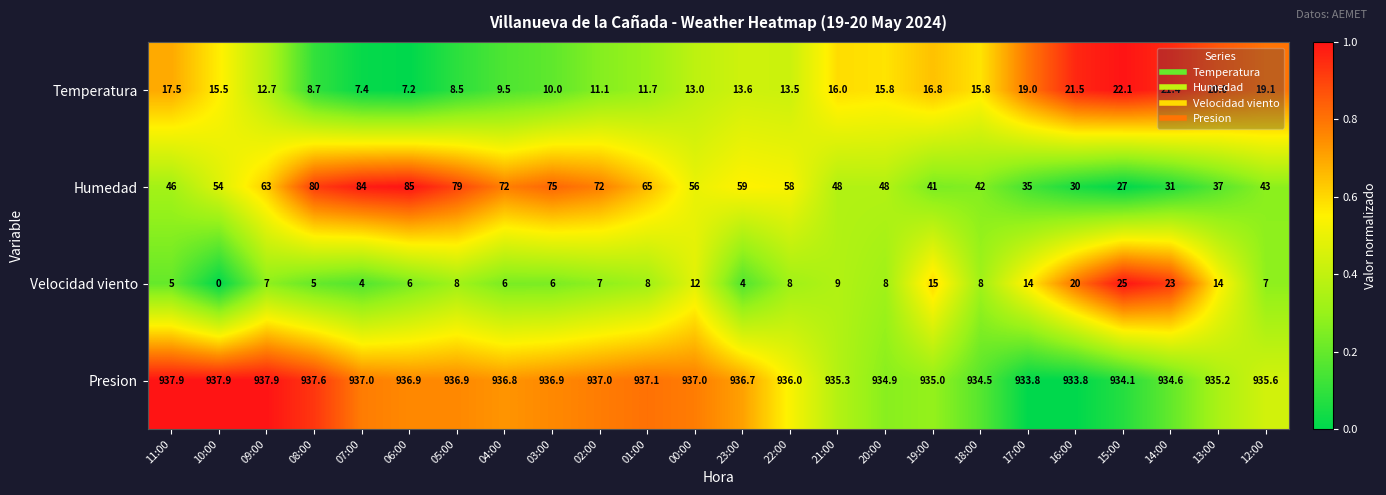

What is the spread (max minus min) of values at 11:00?

932.9